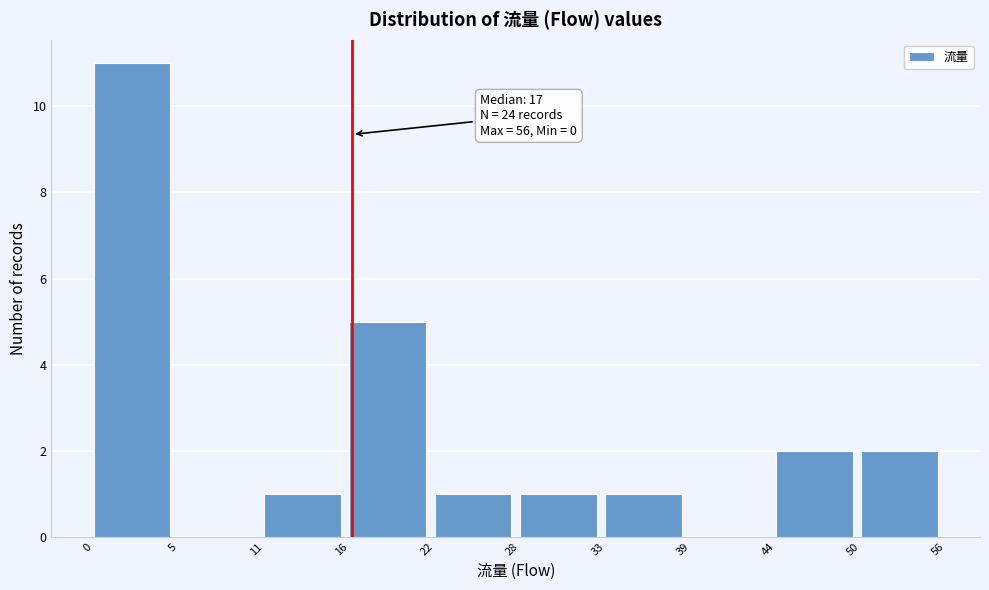

Reading left to right, what are all the values shown in this chart?

0=11	5=0	11=1	16=5	22=1	28=1	33=1	39=0	44=2	50=2